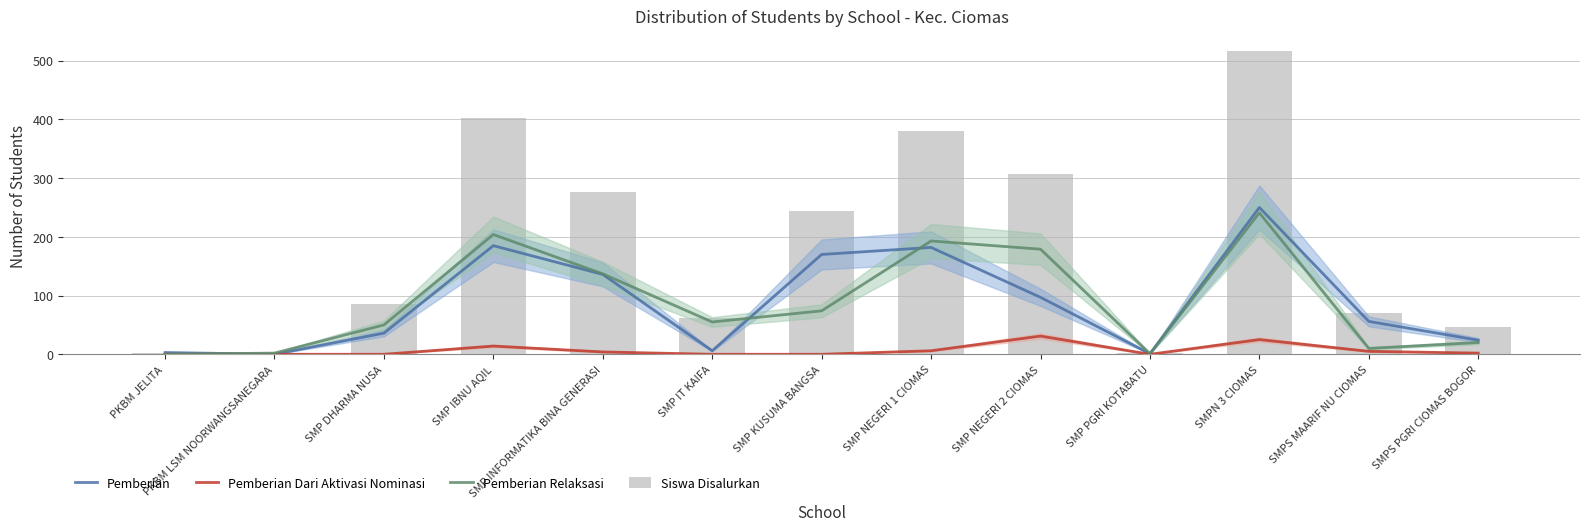

Which series has the largest range (max minus min)?

Siswa Disalurkan